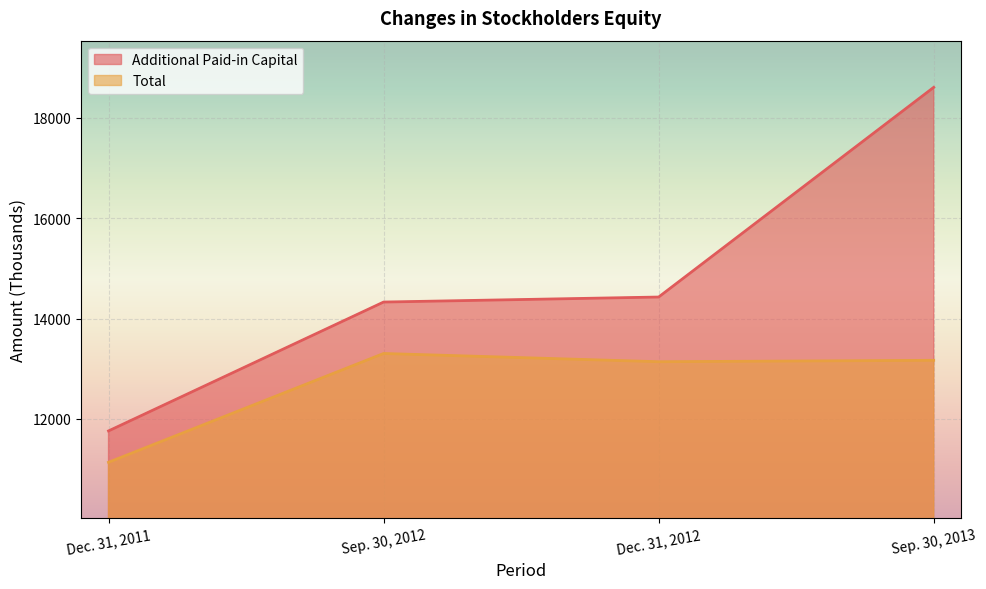

How many data points in Total are less than 13167?

2